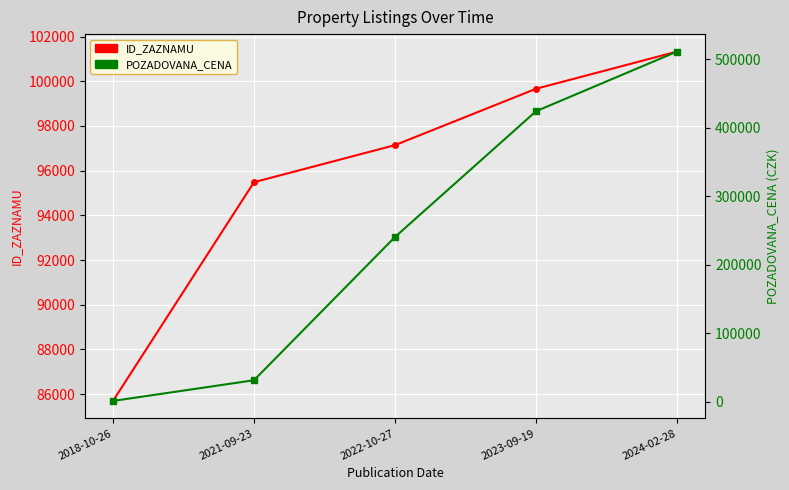

How many intersections are there between POZADOVANA_CENA and ID_ZAZNAMU?

1